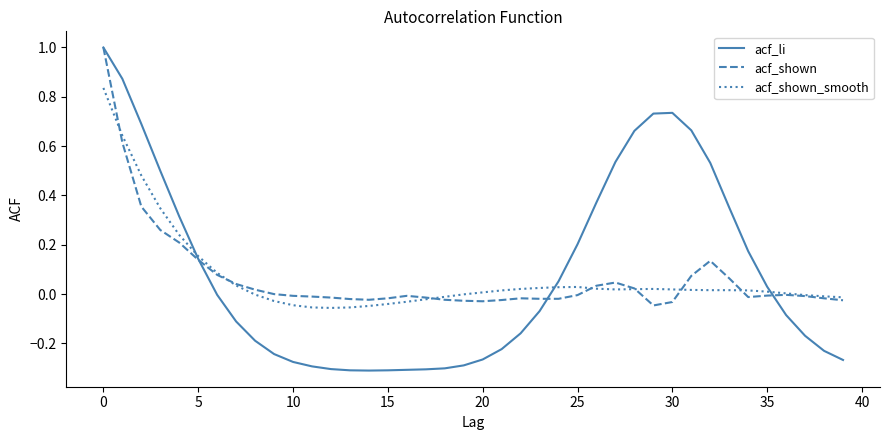

How many intersections are there between acf_li and acf_shown_smooth?

3